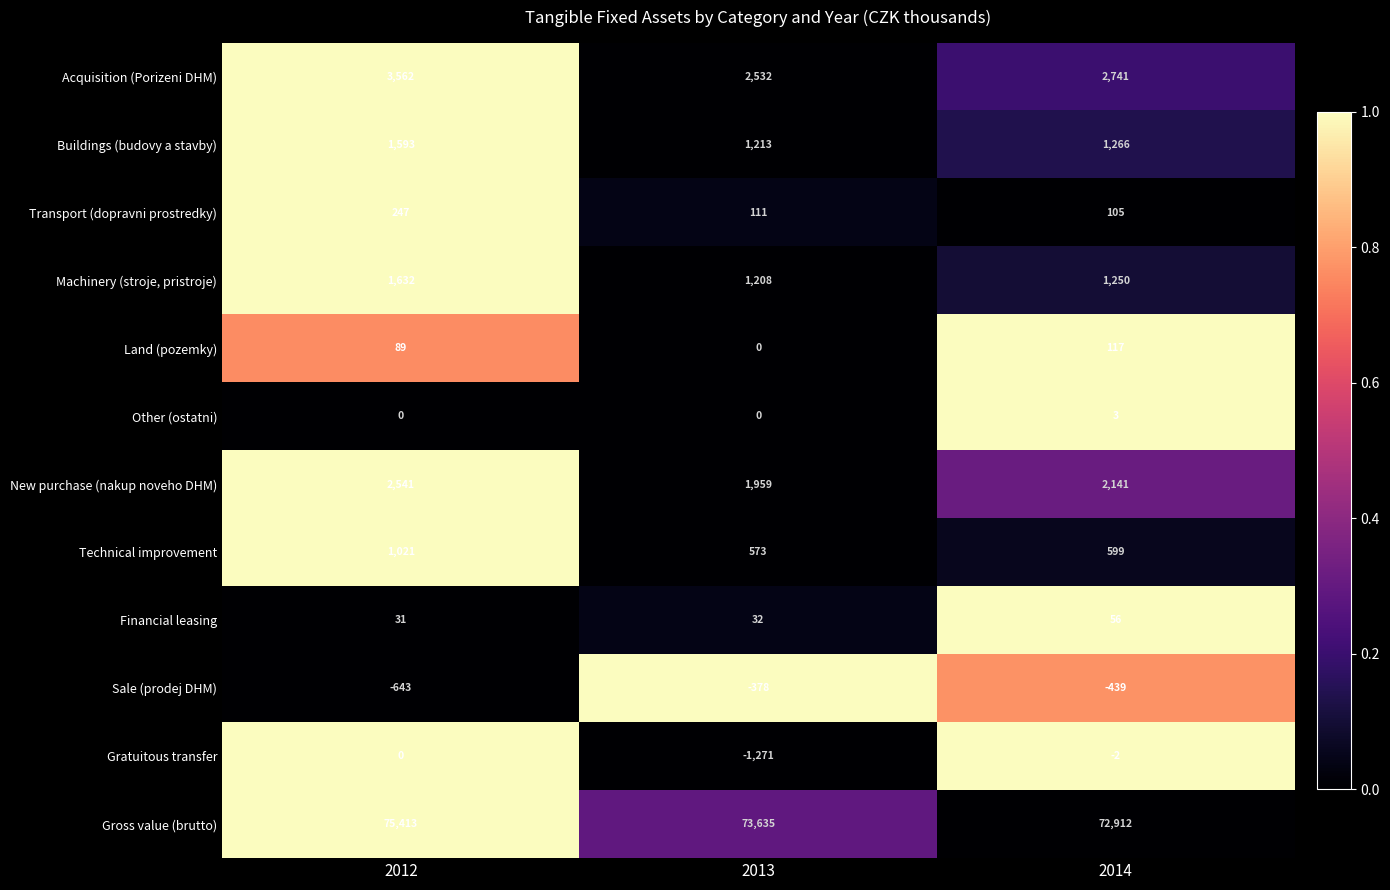

What is the highest value of the Machinery (stroje, pristroje) series?

1632